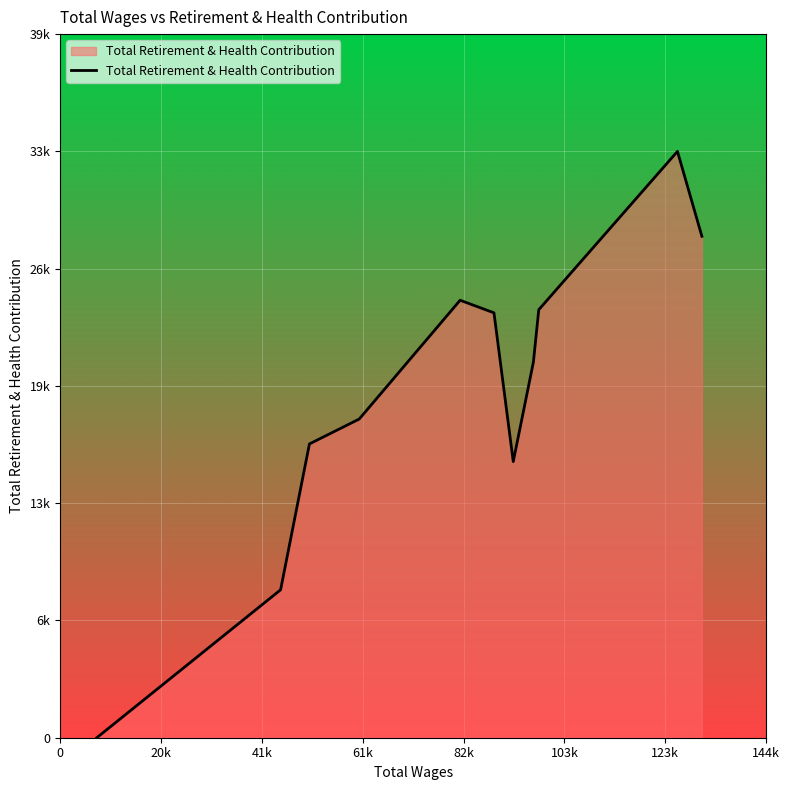

True or false: there are more than 0 points higher than both neighbors.

True